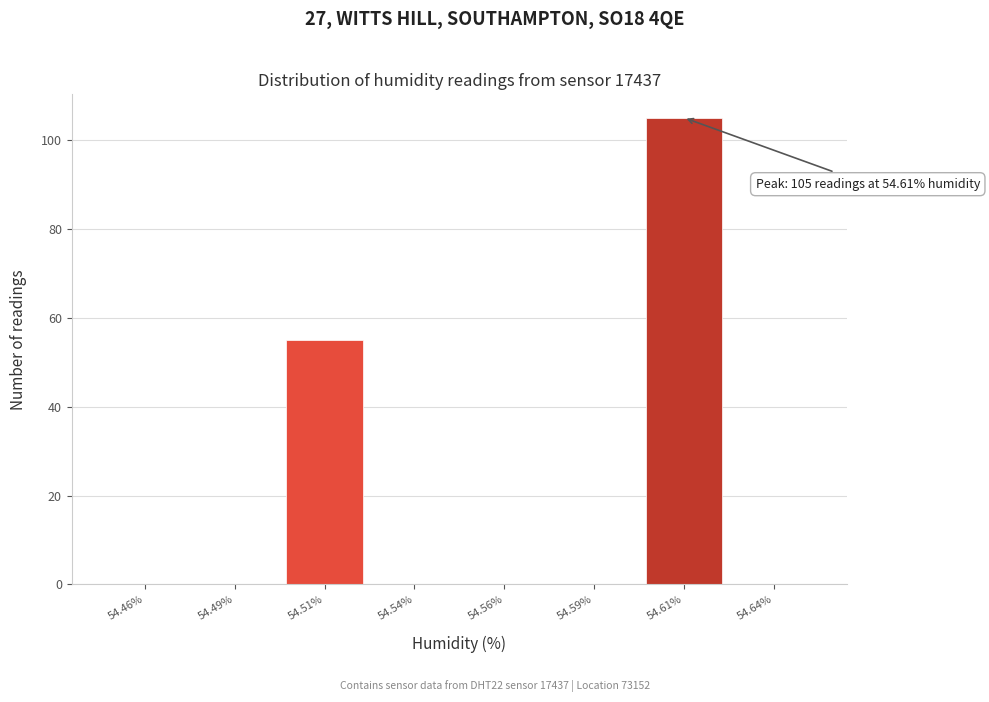

Reading left to right, list all the values displayed in this chart.

54.46%=0	54.49%=0	54.51%=55	54.54%=0	54.56%=0	54.59%=0	54.61%=105	54.64%=0